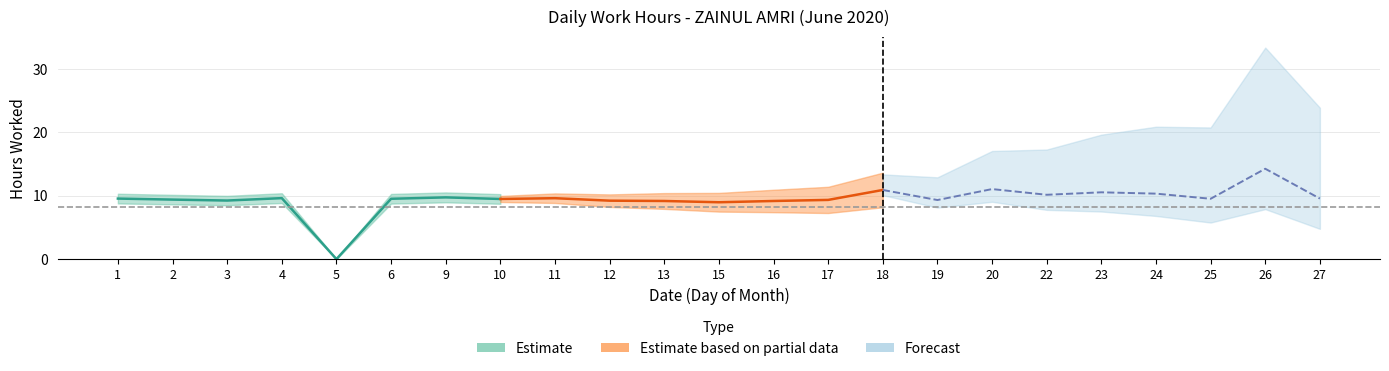

Between 1 and 26, which is larger?

26